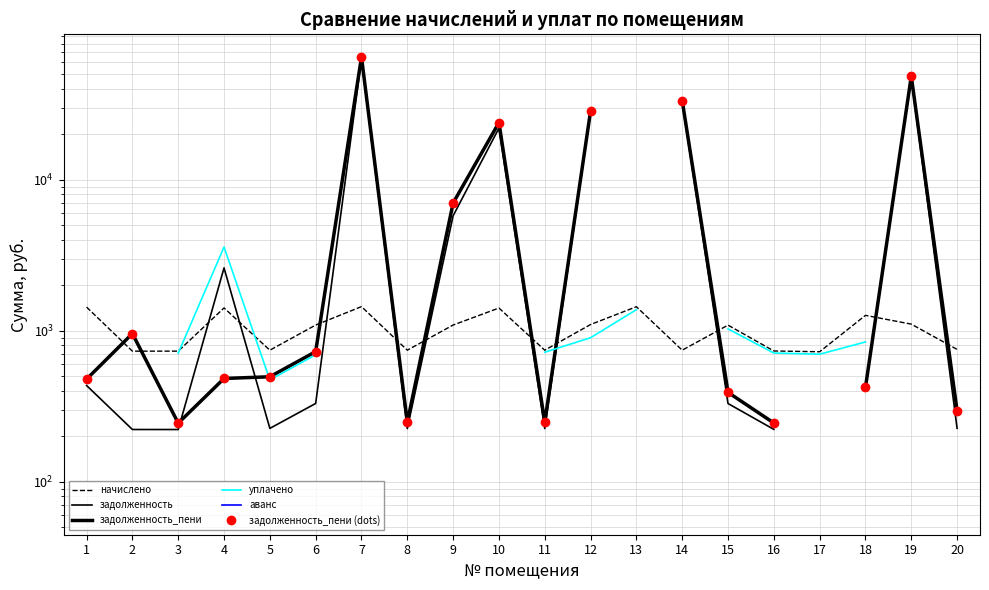

The начислено series shows 753.1 at 20. True or false?

True